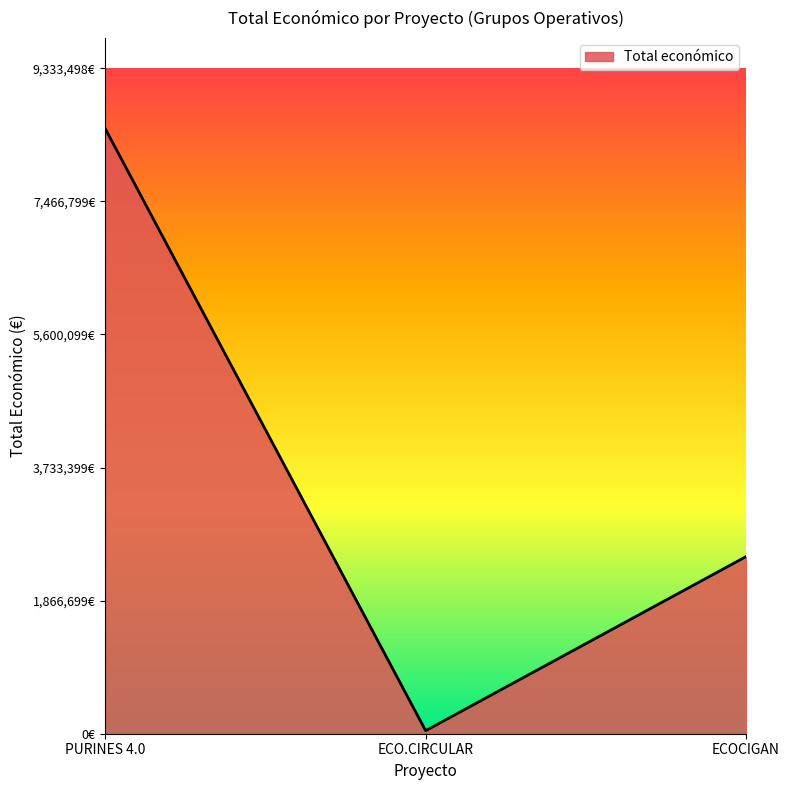

The chart shows a value of 42845 at ECO.CIRCULAR. True or false?

True